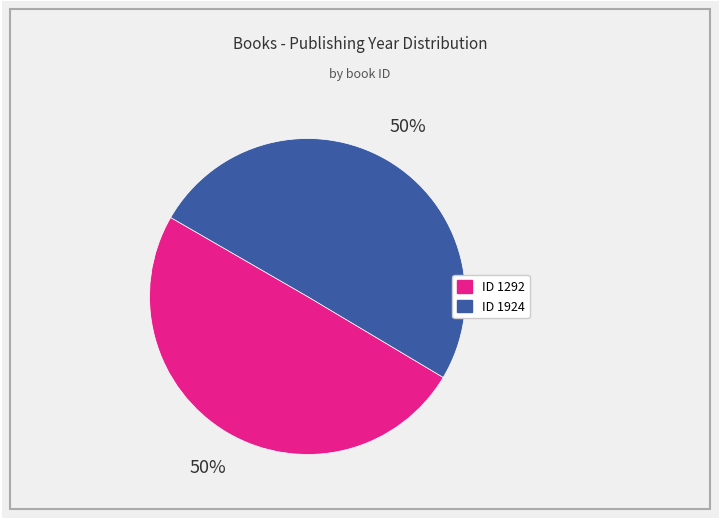

To the nearest percent, what is the average slice percentage?

50%